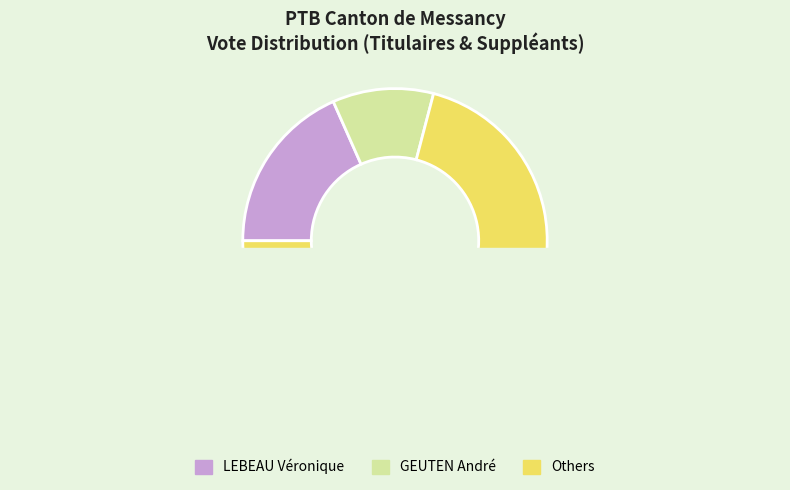

To the nearest percent, what is the difference between the largest and smallest slice percentages?

11%